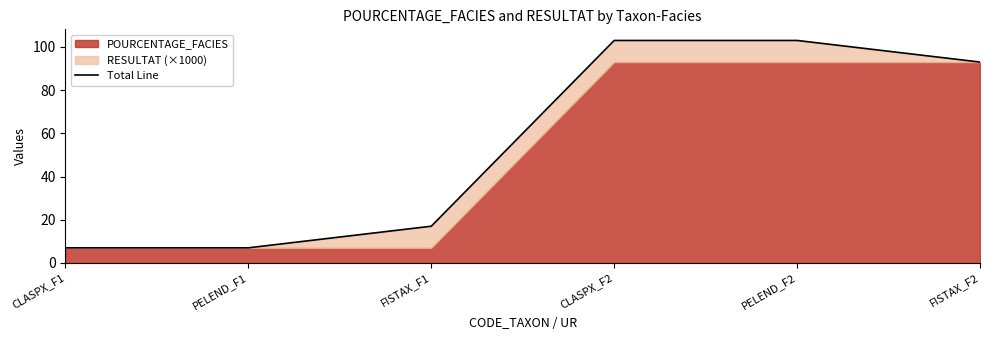

The value at PELEND_F2 is 42. True or false?

False